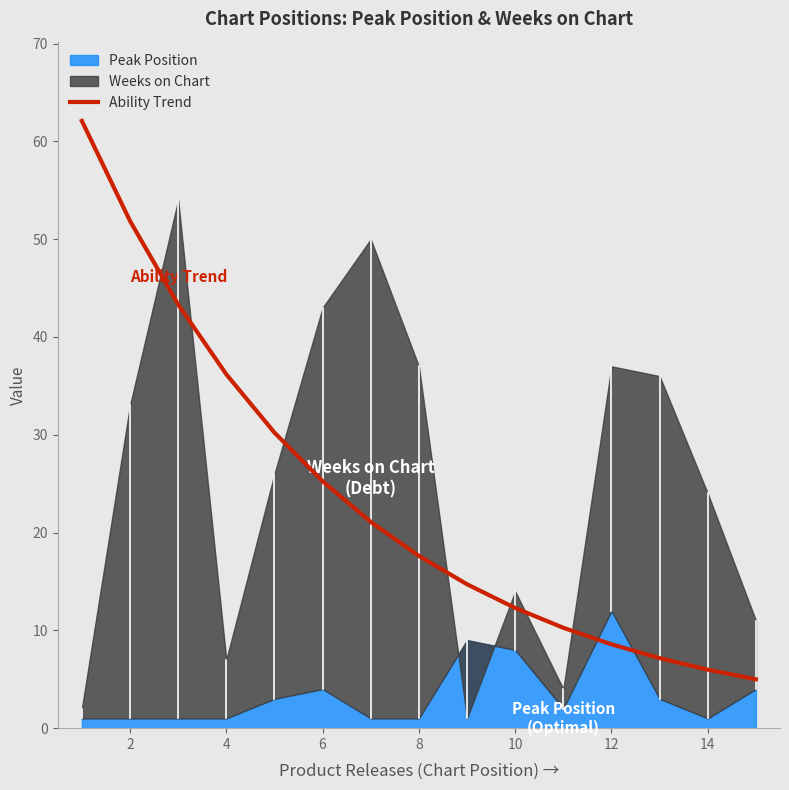

True or false: Ability Trend has a value of 12.3 at 10.

True